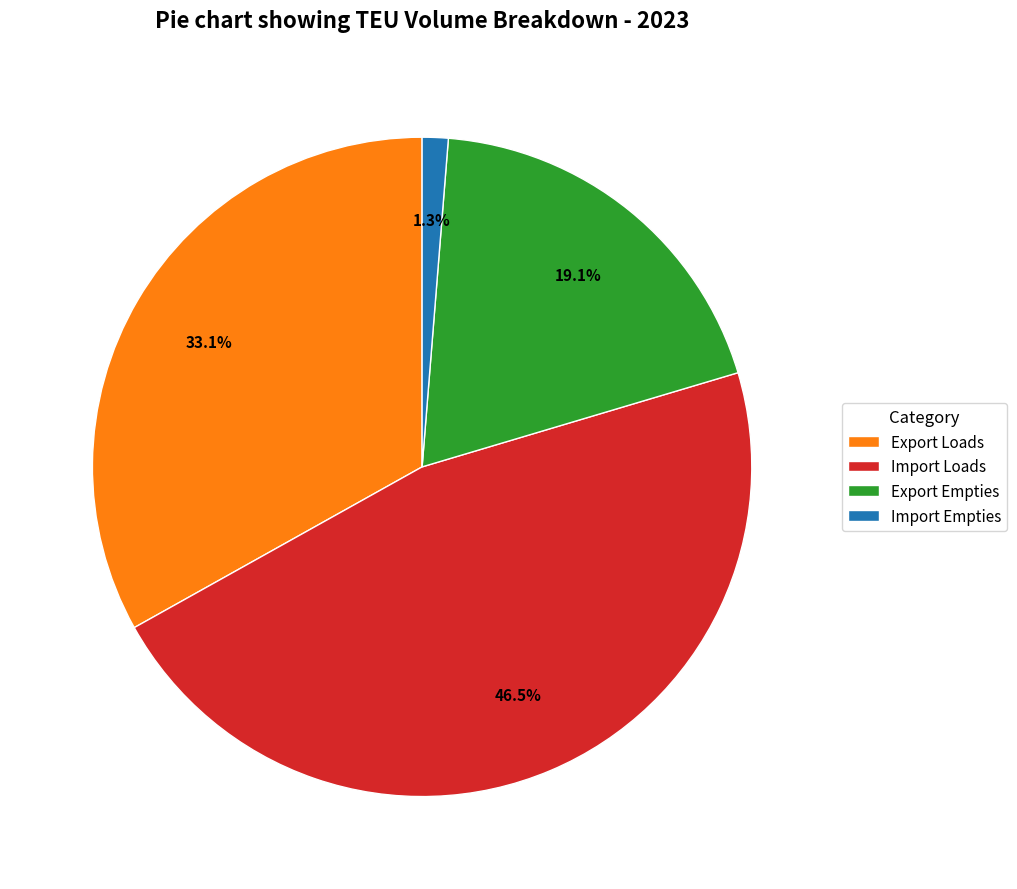

Which slice is the largest?

Import Loads